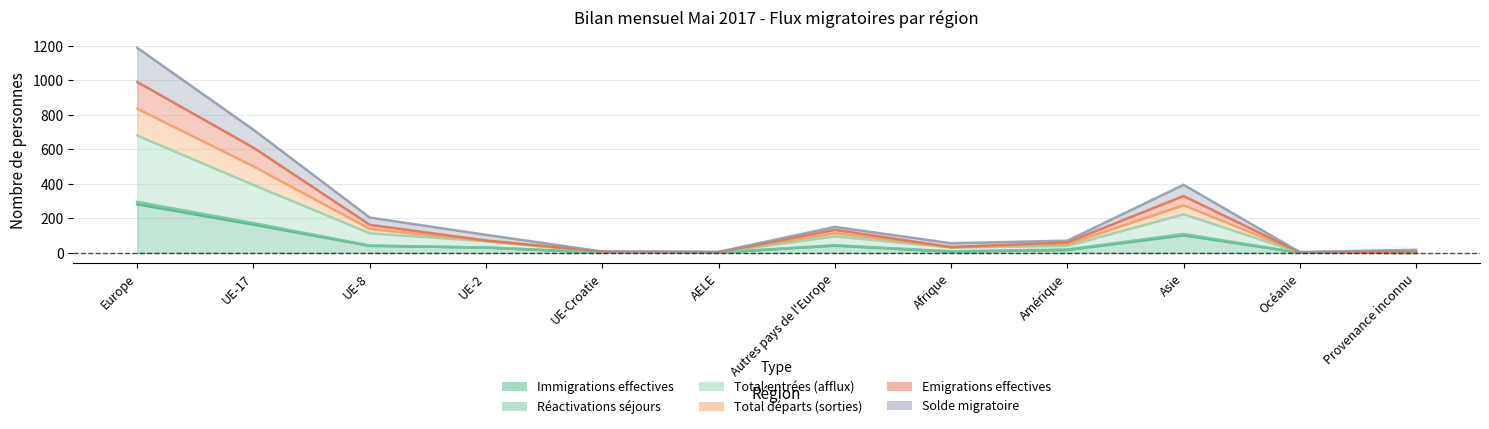

The Solde migratoire series shows 8 at Océanie. True or false?

False